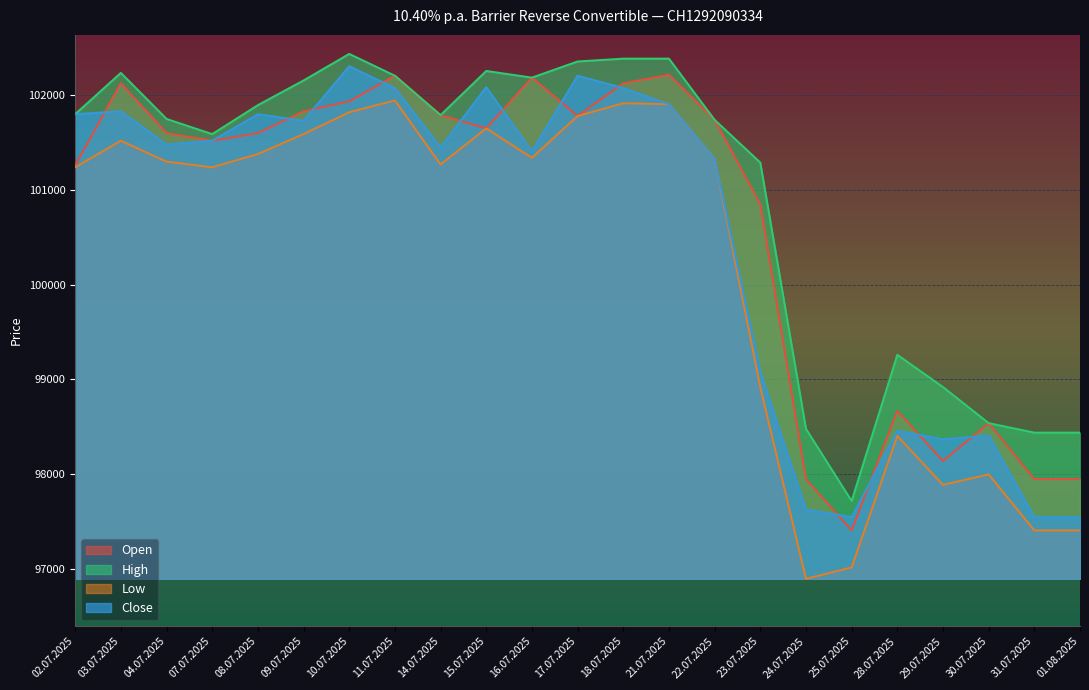

How many values in the Close series exceed 101475?

11